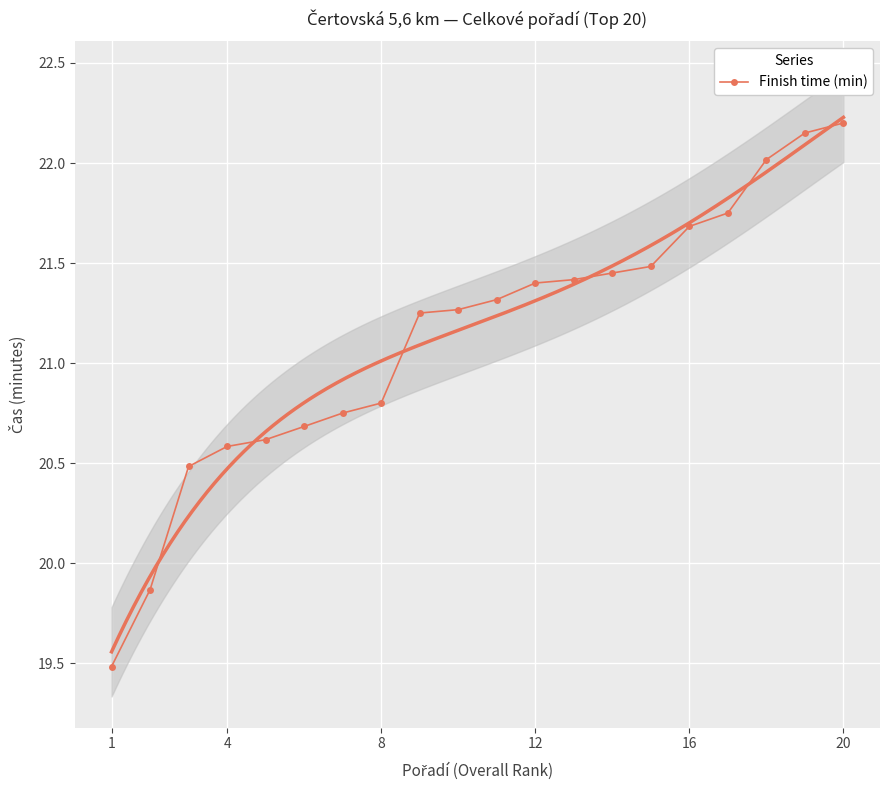

Count the number of categories in the chart.

20